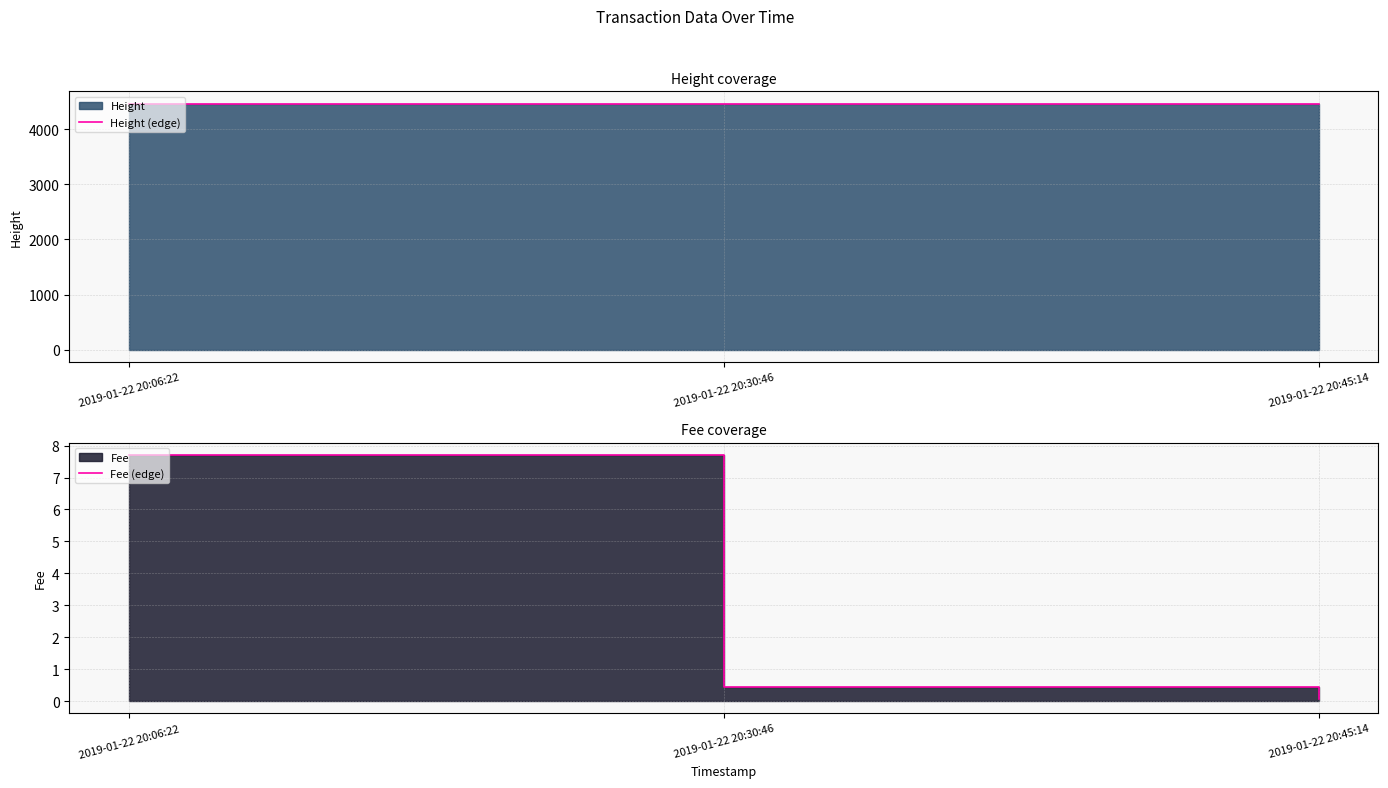

At which category is the sum across all series the highest?

2019-01-22 20:45:14